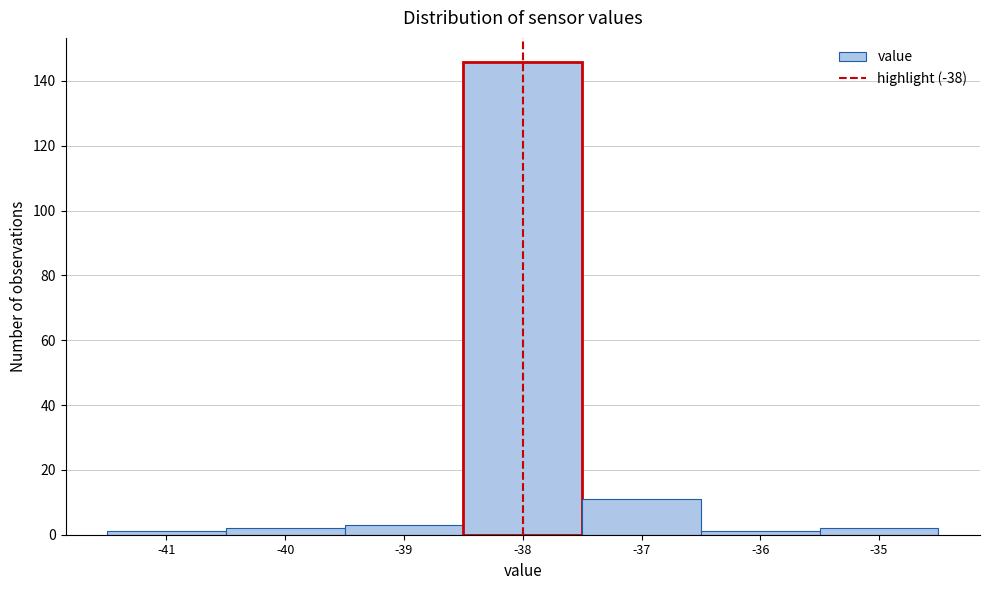

Over which range of the x-axis is the bar tallest?

-38.5 to -37.5